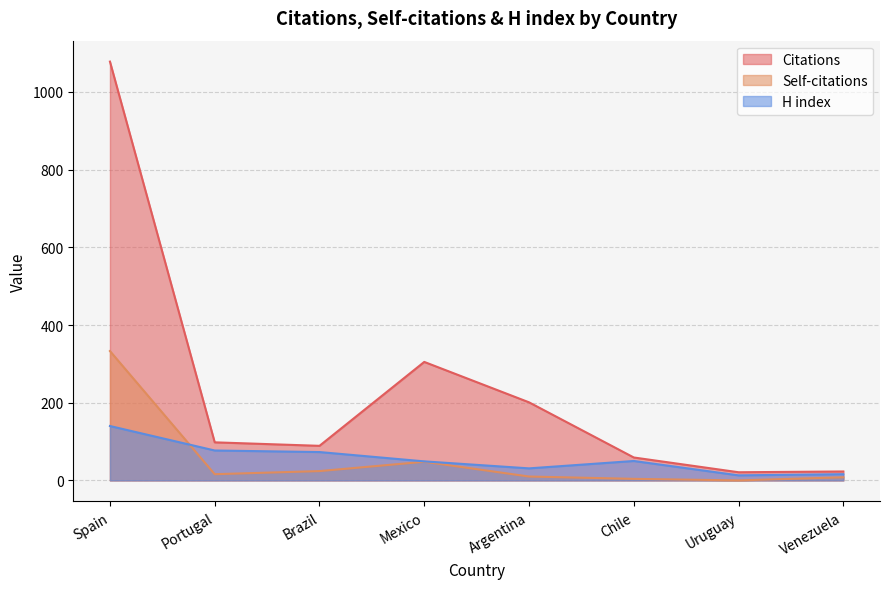

How many lines are shown in the chart?

3